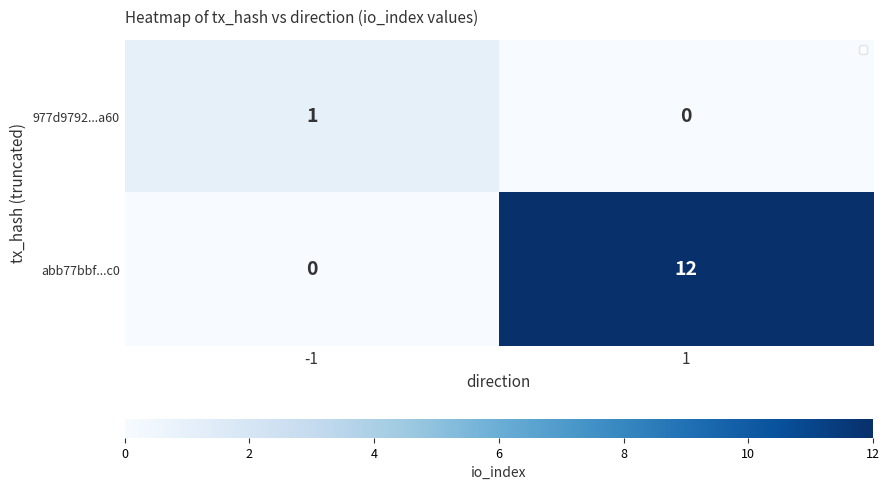

What is the difference between the highest and lowest values at -1?

1